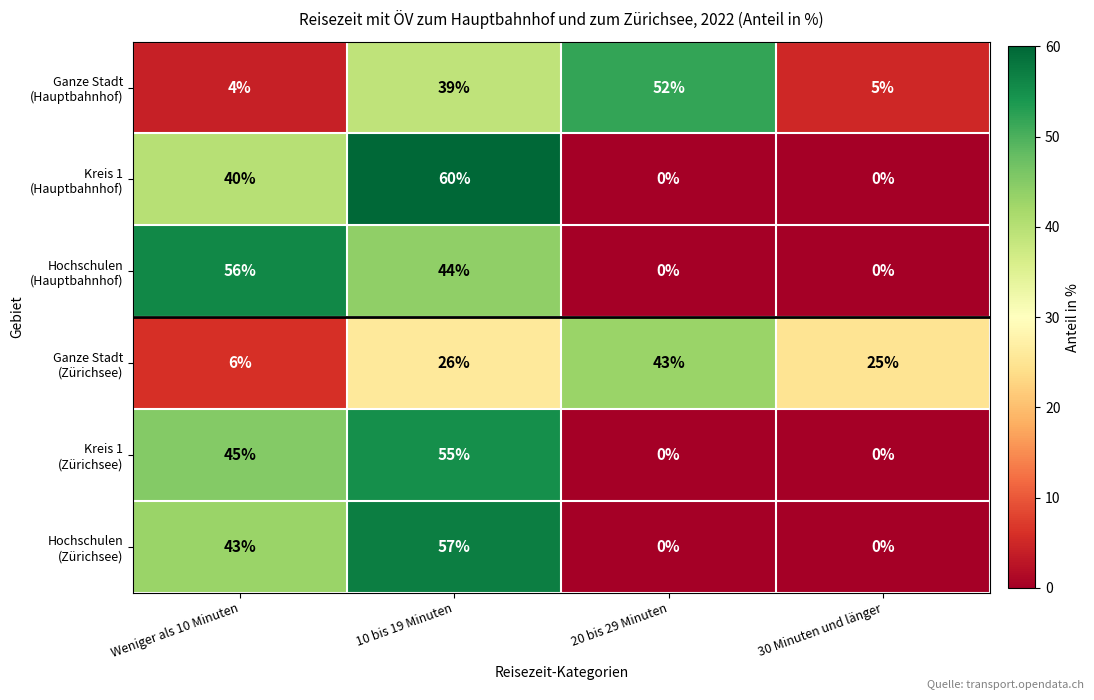

What is the difference between the highest and lowest values at 10 bis 19 Minuten?

34